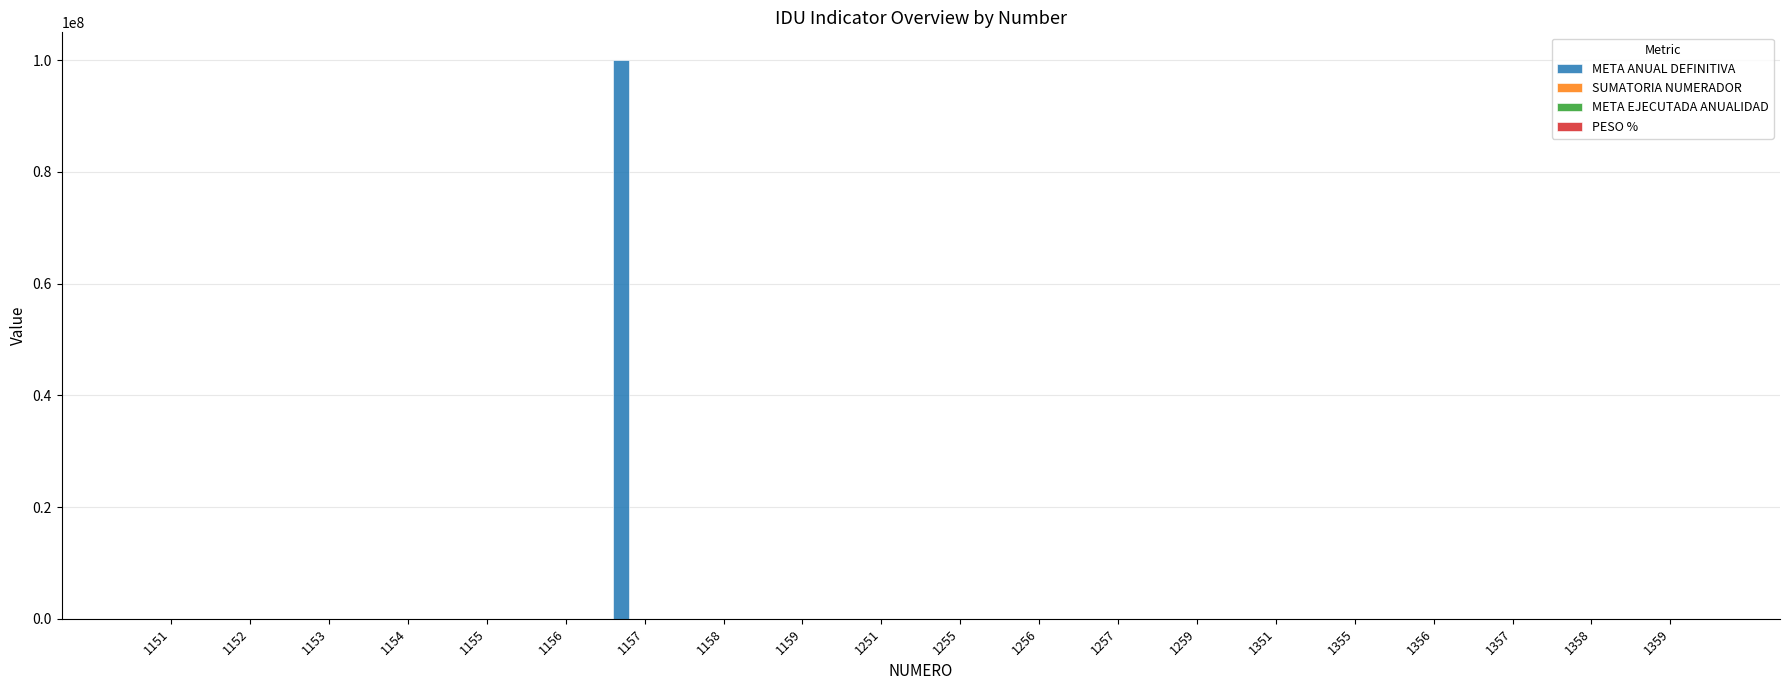

What is the greatest value displayed?

100000000.0